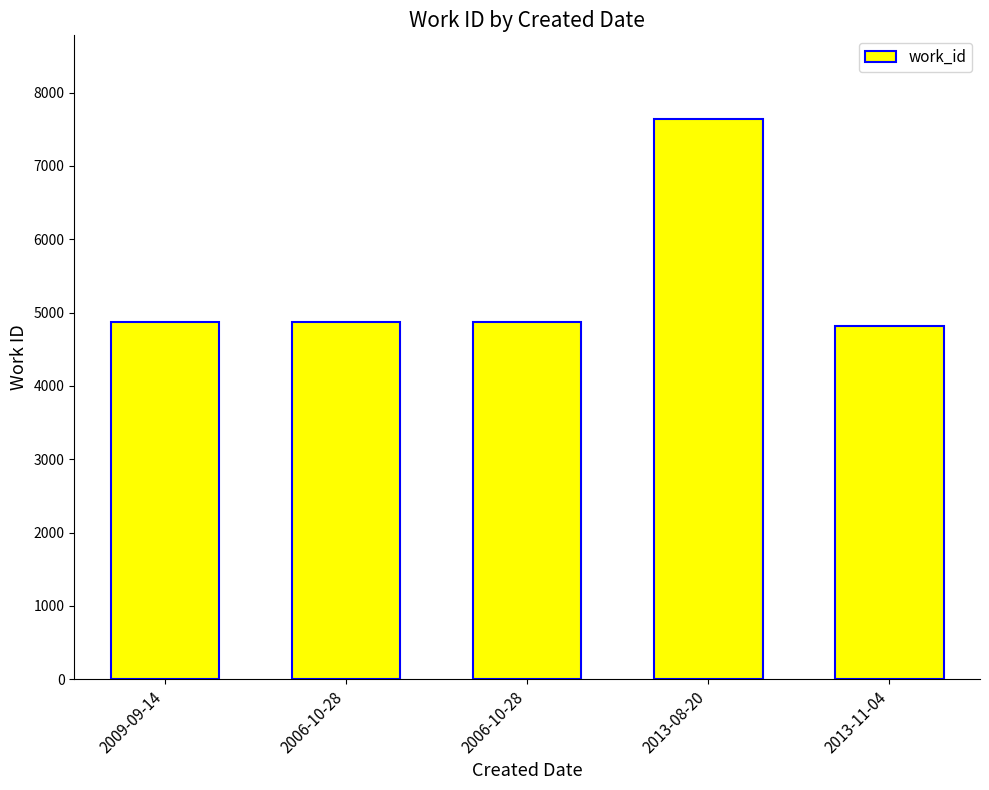

Which has a higher value, 2013-08-20 or 2006-10-28?

2013-08-20